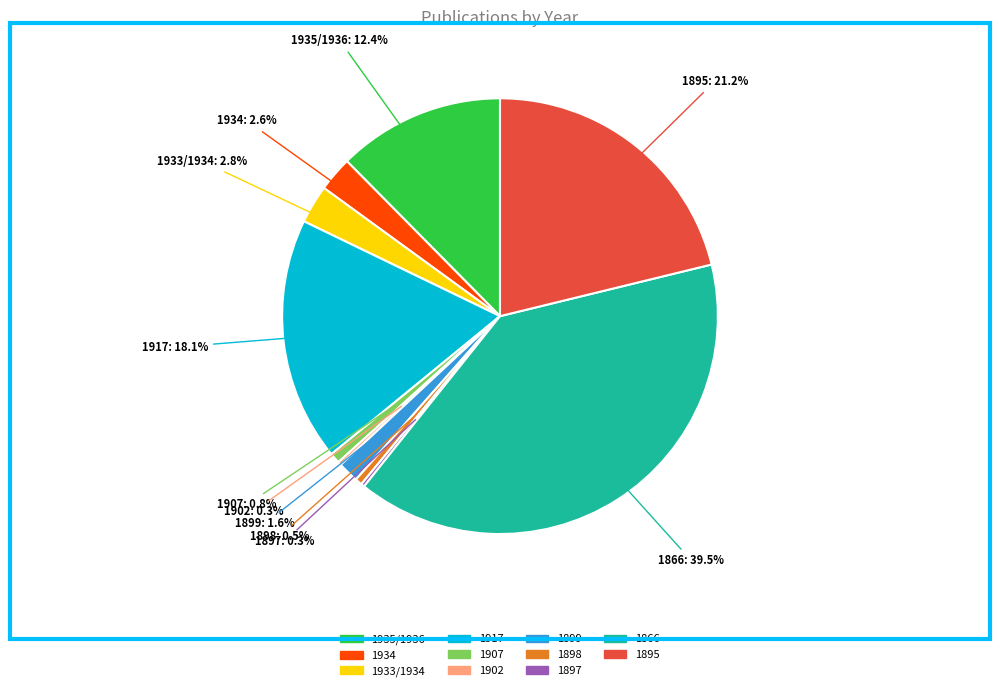

The 1935/1936 slice represents 24% of the pie. True or false?

False